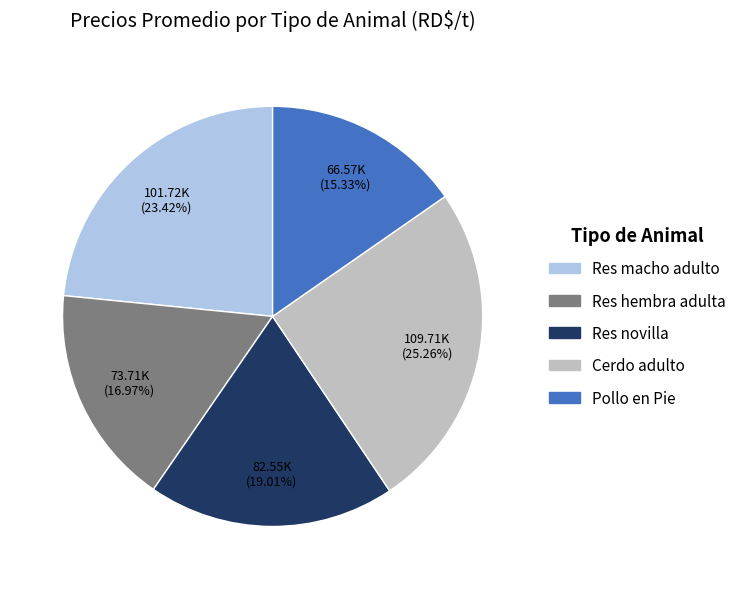

Does Res novilla represent more than half of the total?

No